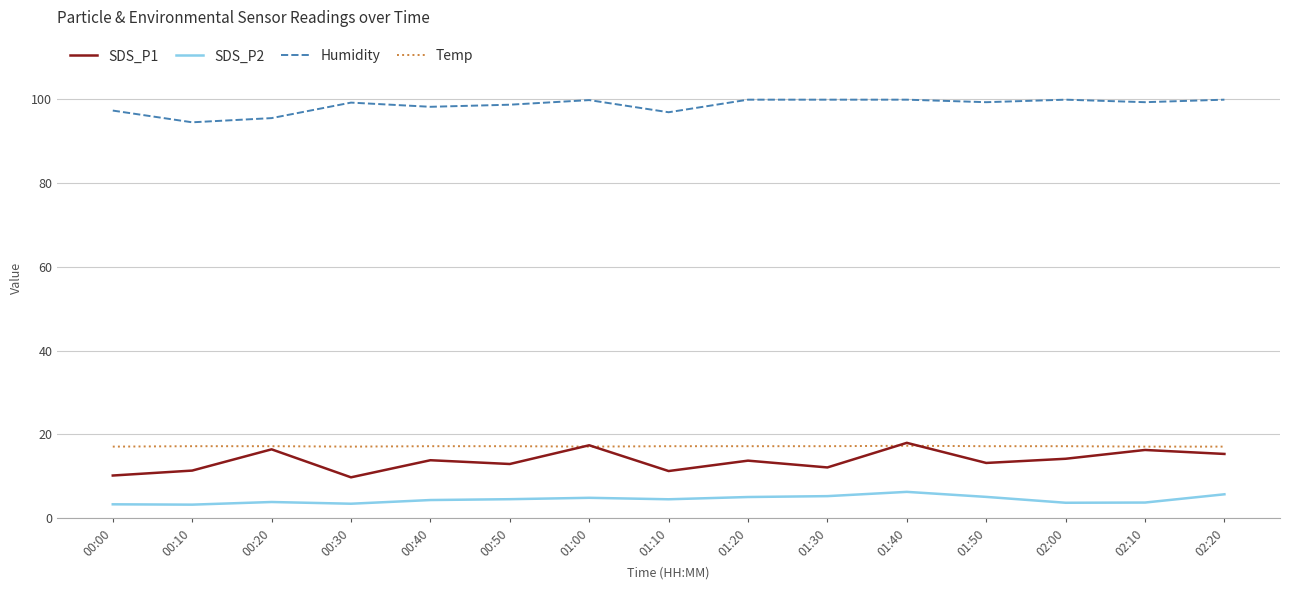

True or false: Humidity and SDS_P2 intersect in this chart.

False